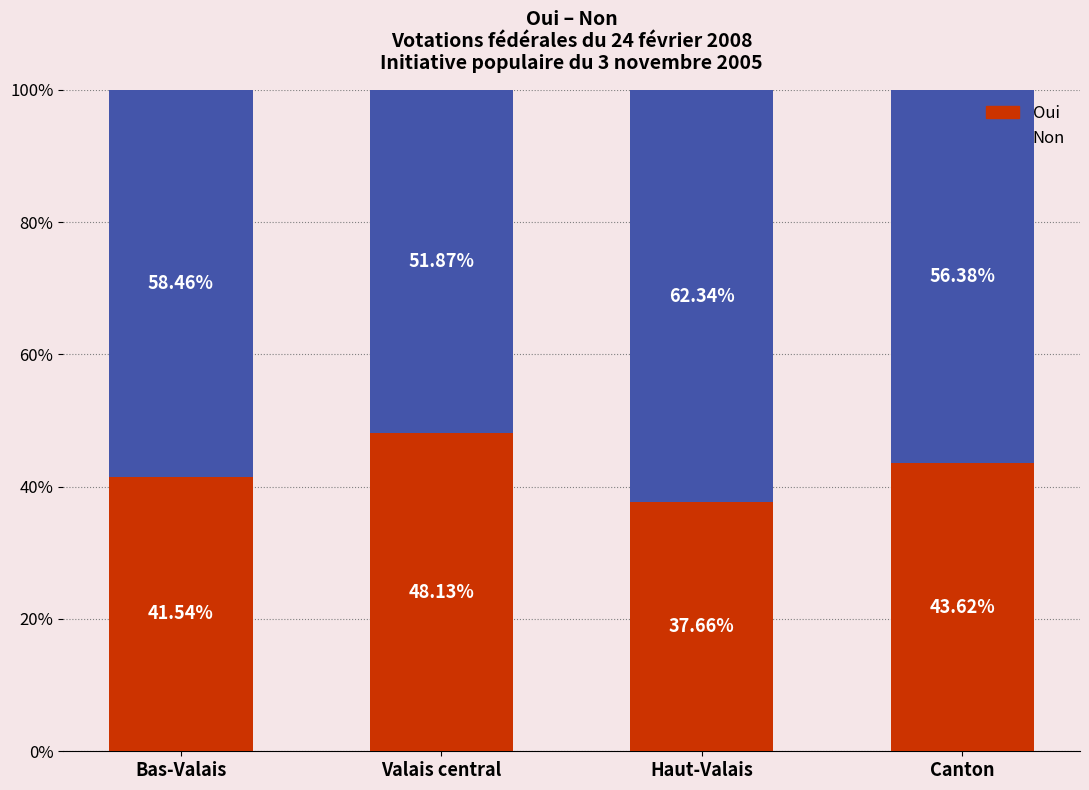

Which category has the highest value in the Oui series?

Valais central